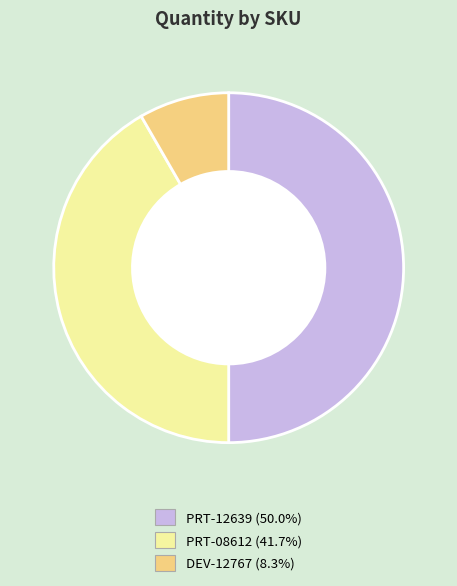

How many segments does this pie chart have?

3